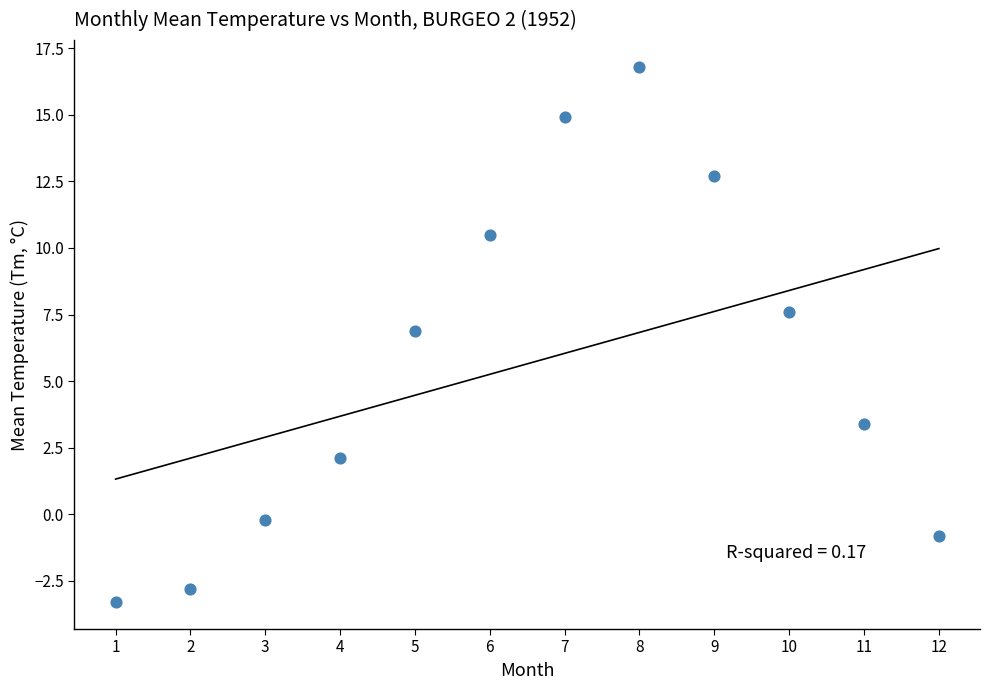

What Y value in the scatter plot is closest to 6?

6.9